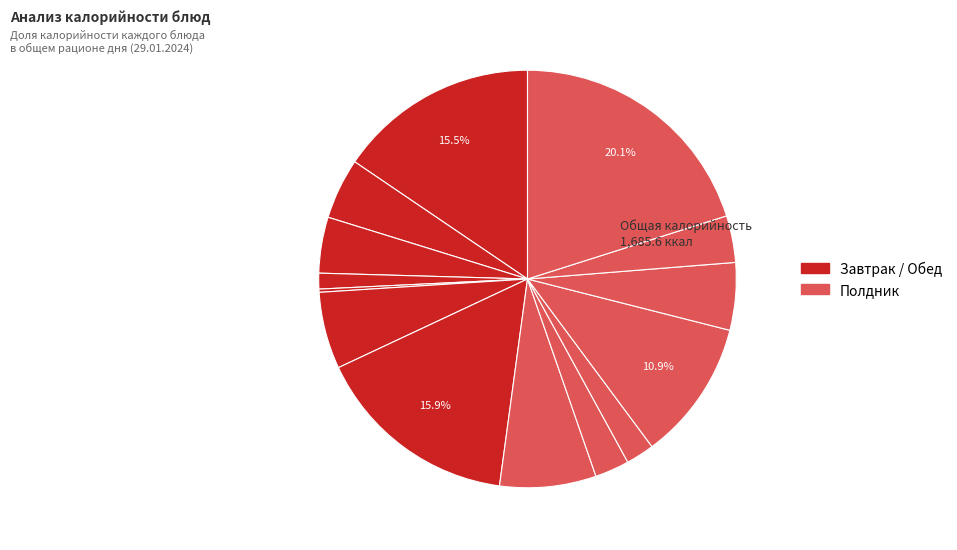

Rank the categories by value from lowest to highest.

Огурец соленый, Чай с лимоном, Чай, Хлеб пшеничный, Яблоко, Фрукт, Молоко сгущеное, Чай (полдник), Суп-лапша, Хлеб ржаной, Пряник, Блинчики, Голубцы, Хачапури с сыром